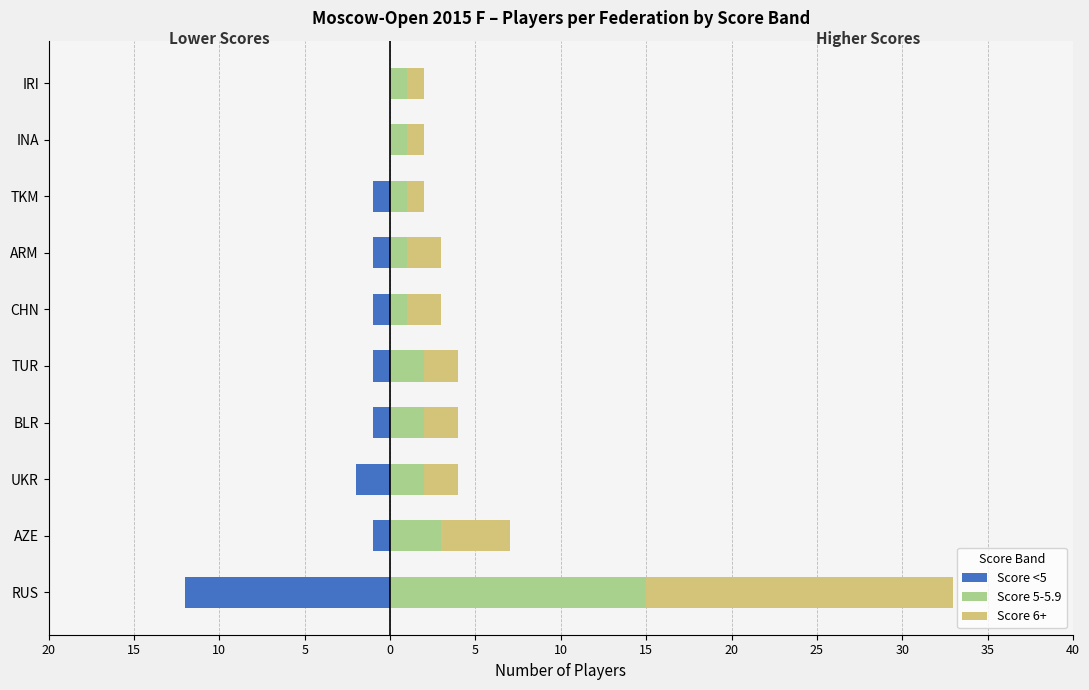

How many bars are there in total?

30